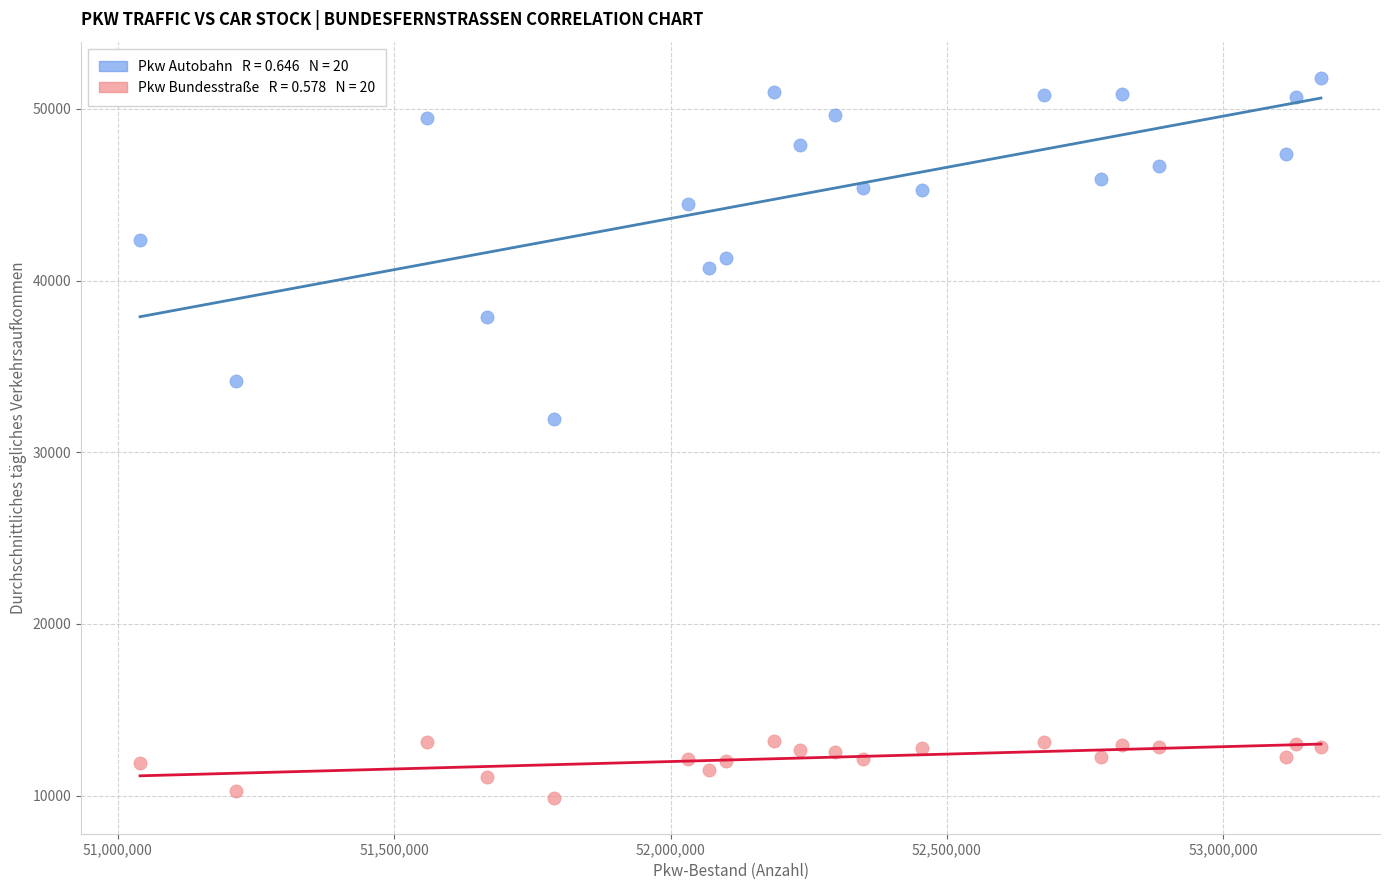

Across all data points, what is the range of X values (max minus min)?

2136701.0